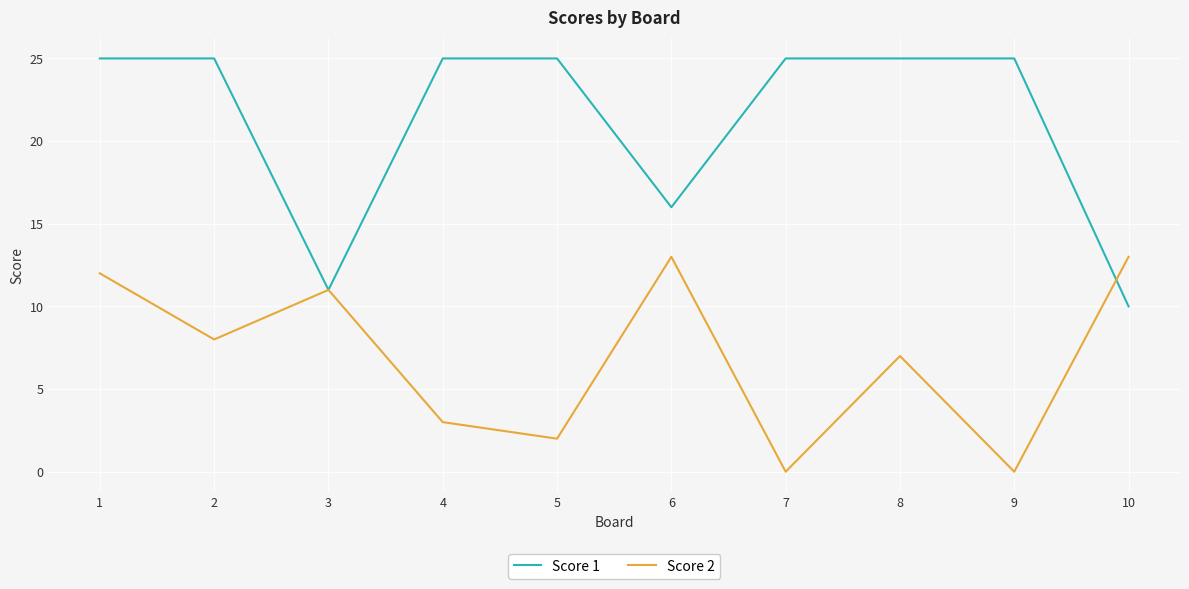

Which series has the widest spread of values?

Score 1